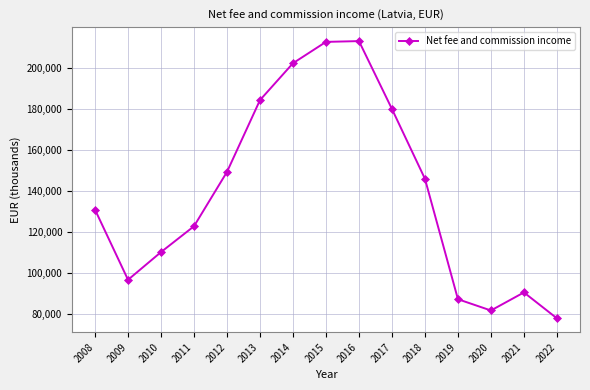

What value does the data have at 2010, to the nearest 100?

110200